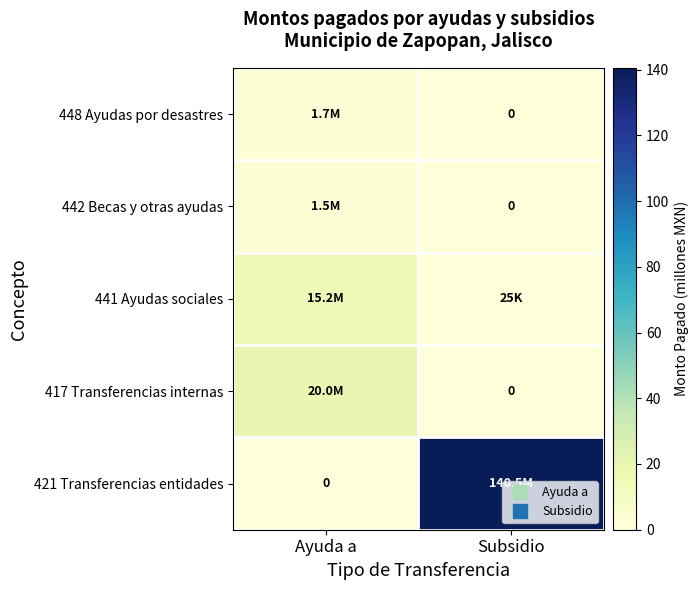

What is the difference between the 442 Becas y otras ayudas values at Ayuda a and Subsidio?

1.5